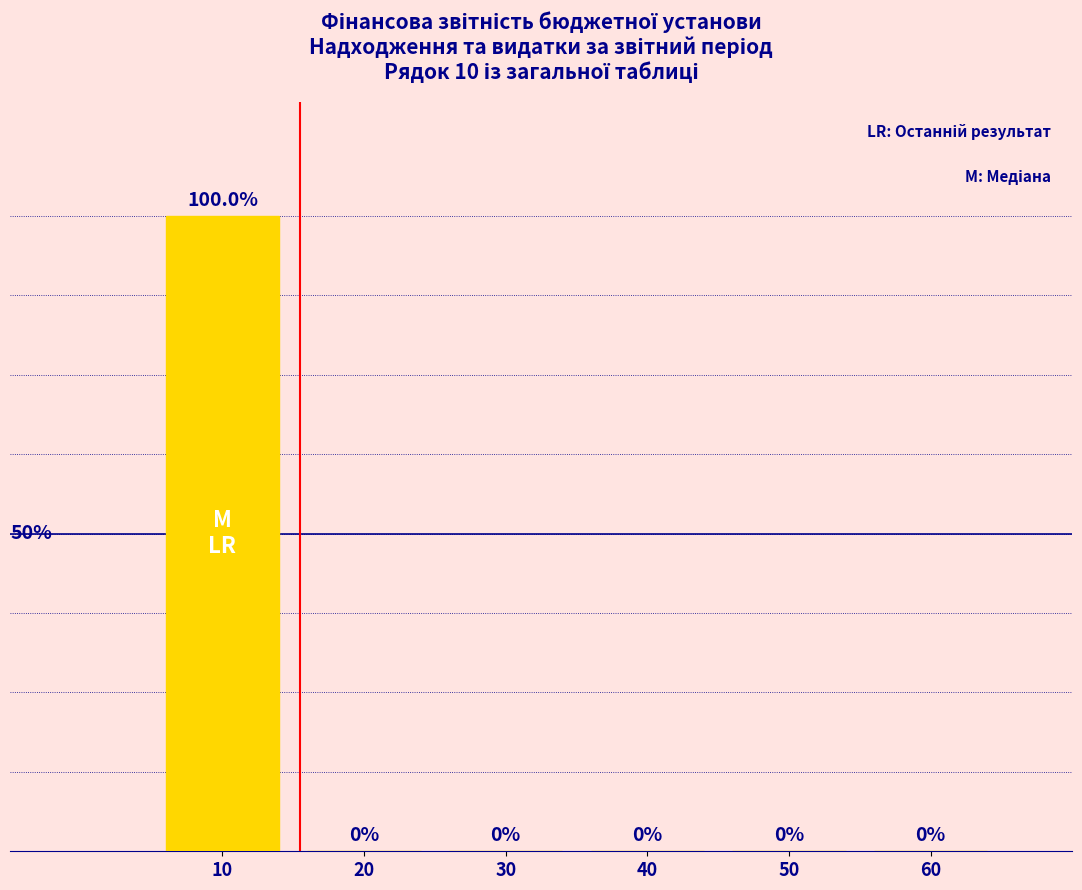

Are the bars horizontal?

No